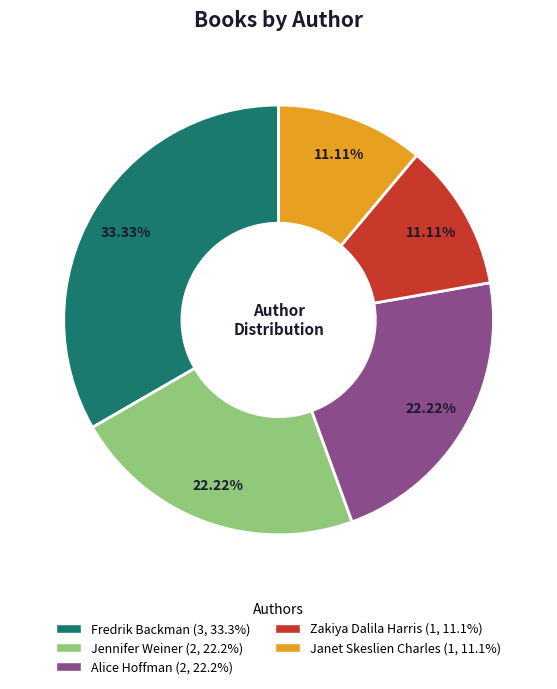

Which slice is the largest?

Fredrik Backman